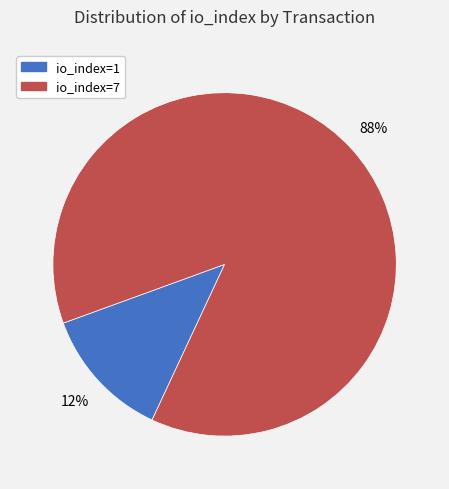

To the nearest percent, what is the average slice percentage?

50%